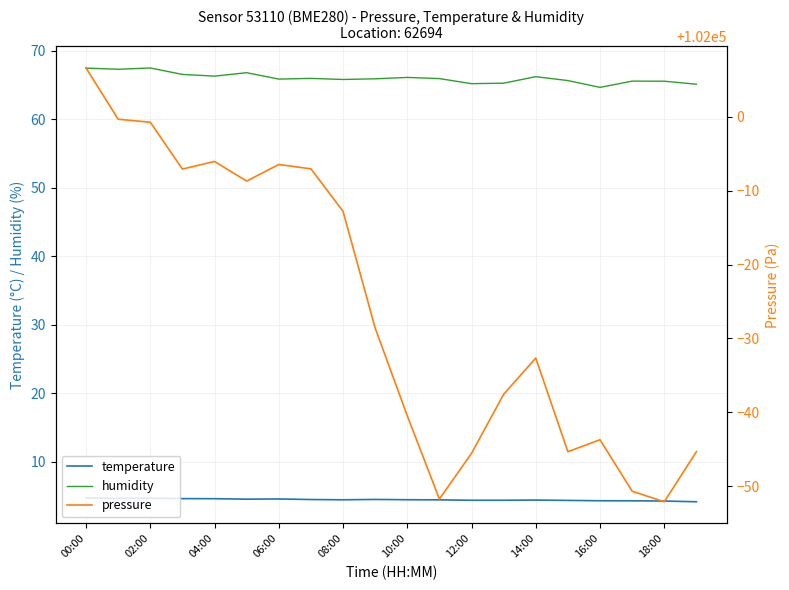

Read the temperature value at 04:00.

4.6